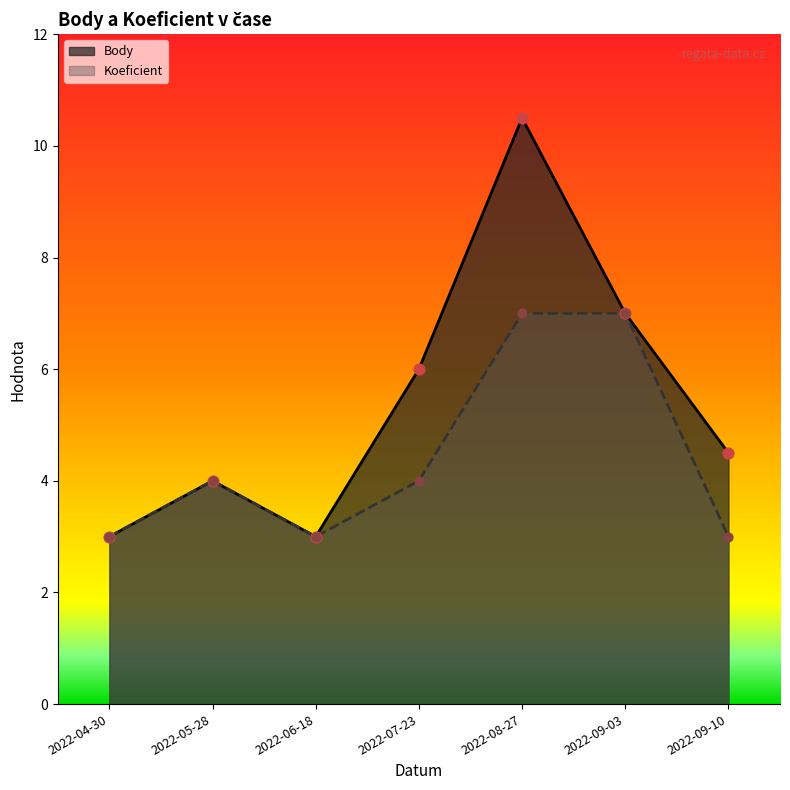

At how many categories does at least one series exceed 7?

1